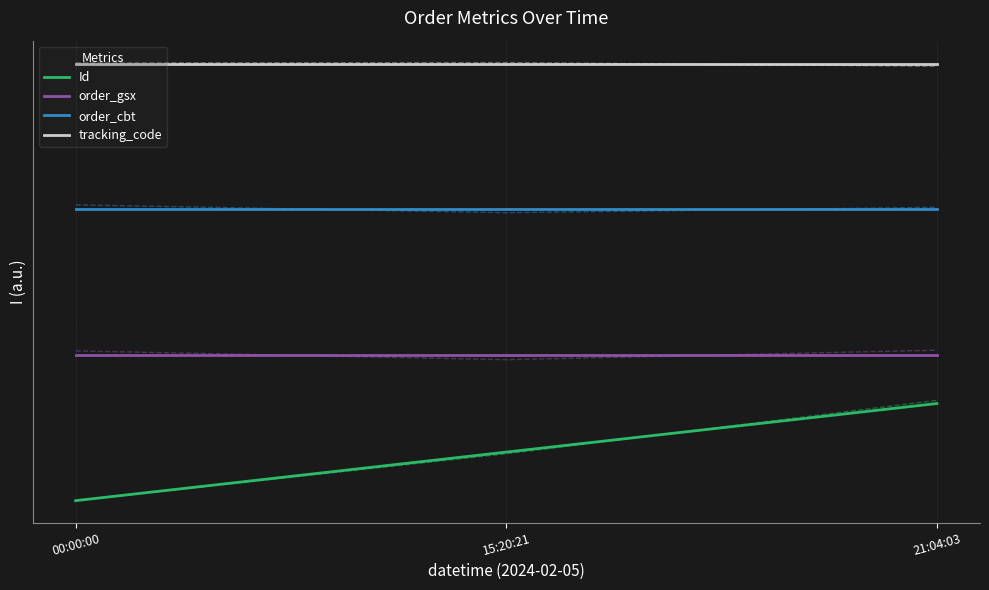

Reading left to right, list all the values displayed in this chart.

Id: 00:00:00=0.0	15:20:21=0.5	21:04:03=1.0
order_gsx: 00:00:00=1.5	15:20:21=1.5	21:04:03=1.5
order_cbt: 00:00:00=3.0	15:20:21=3.0	21:04:03=3.0
tracking_code: 00:00:00=4.5	15:20:21=4.5	21:04:03=4.5